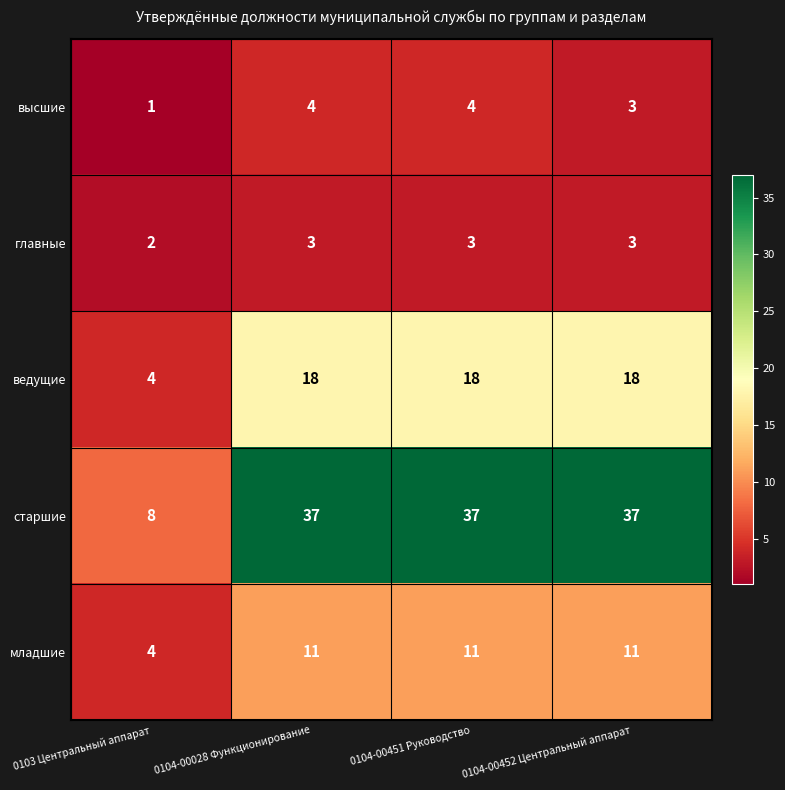

At how many categories does at least one series exceed 32?

3